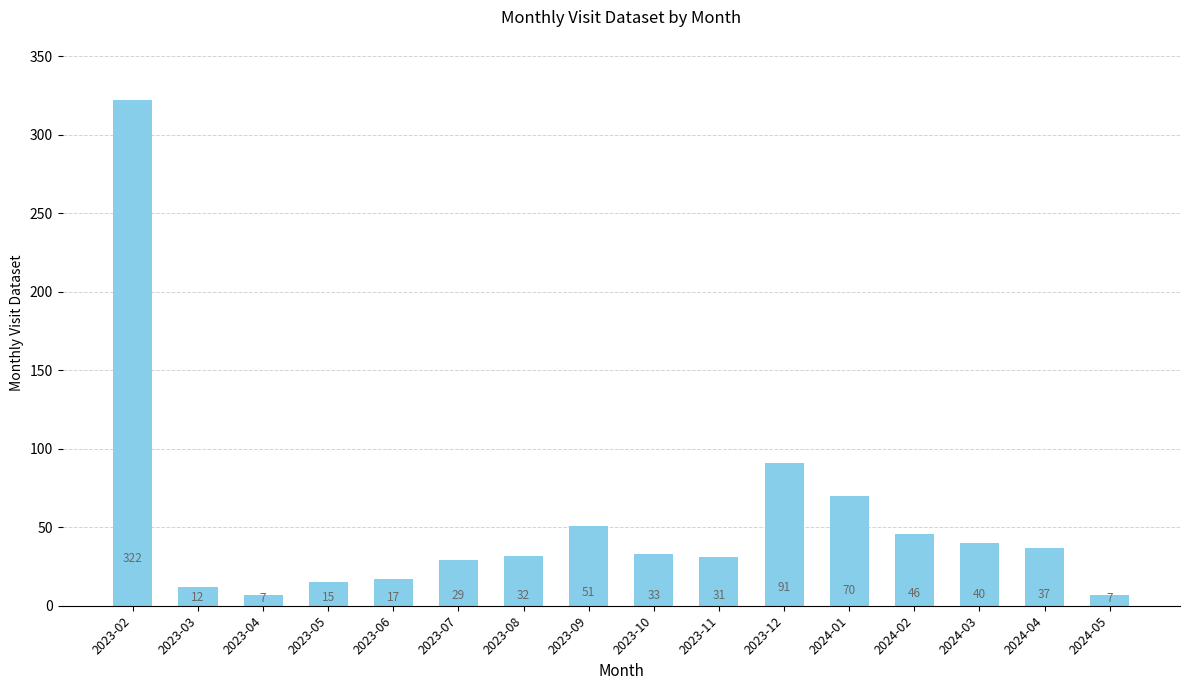

True or false: the data shows 49 at 2024-04.

False